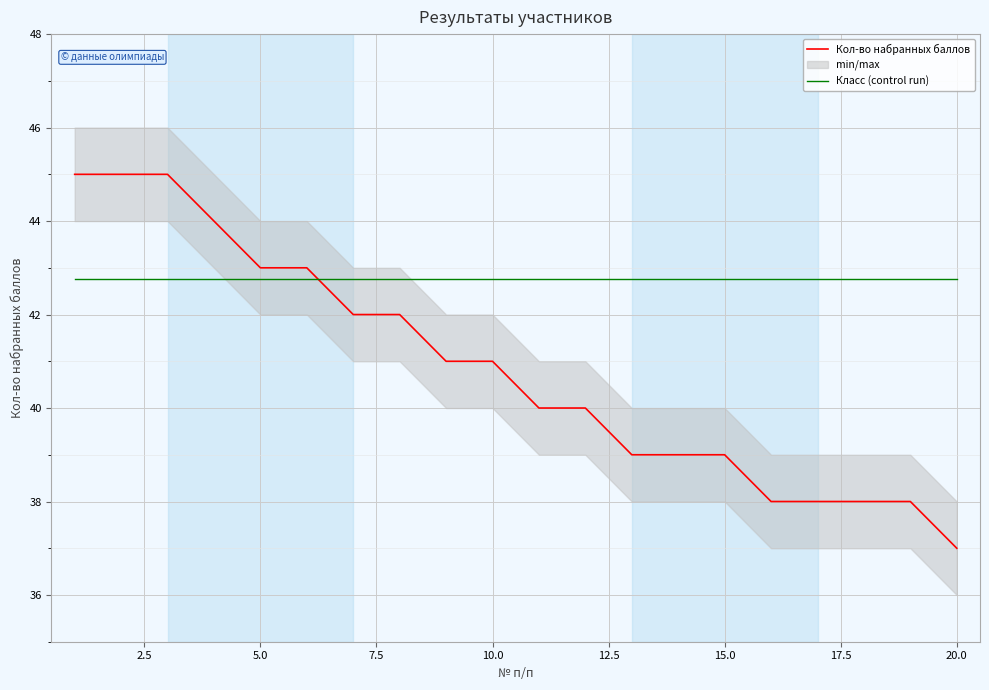

After their last crossing, which series has the higher values: Класс (control run) or Кол-во набранных баллов?

Класс (control run)